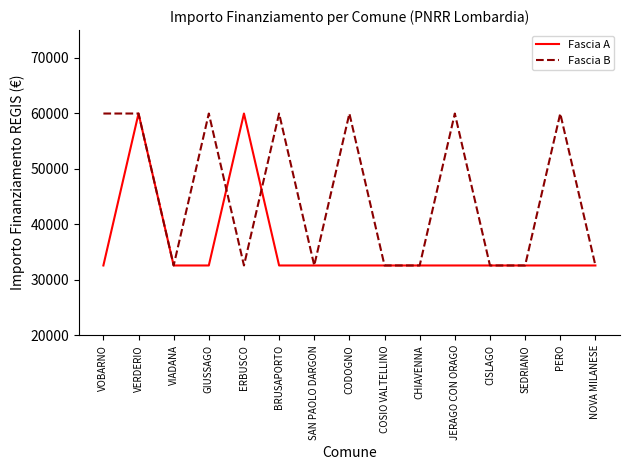

True or false: Fascia B has more than 0 points higher than both neighbors.

True